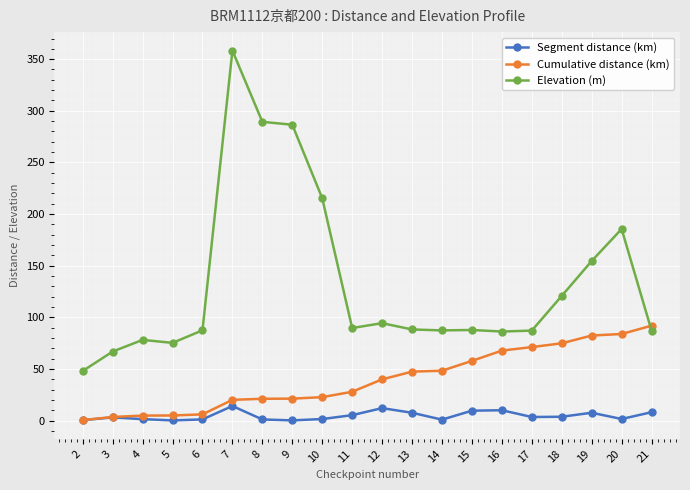

The Segment distance (km) series shows 9.5 at 15. True or false?

True